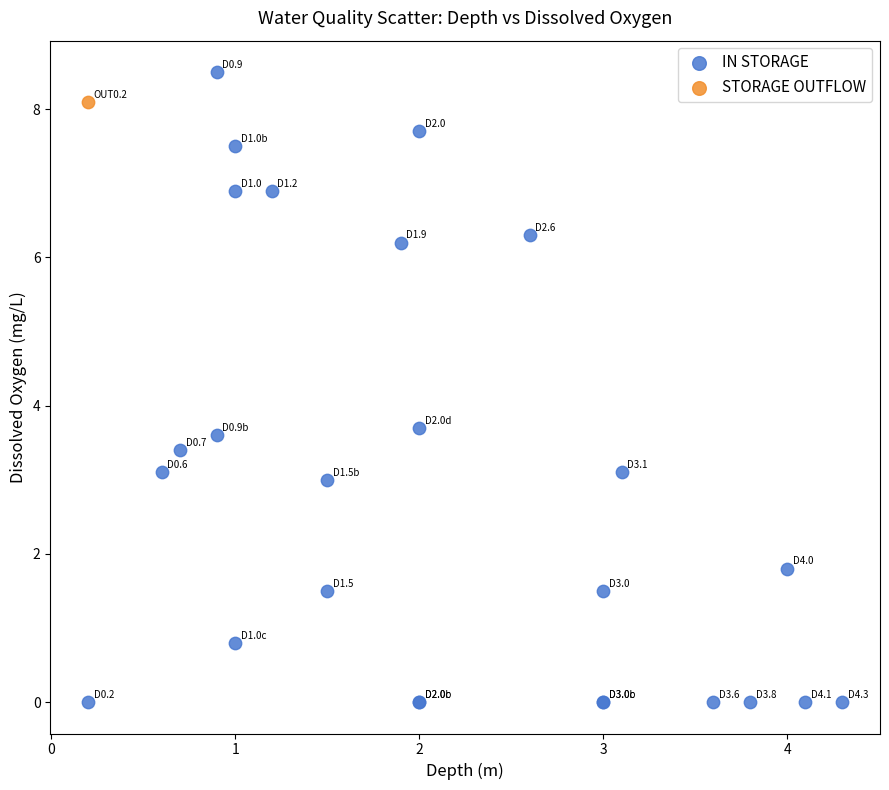

What are all the series names shown in the legend?

IN STORAGE, STORAGE OUTFLOW